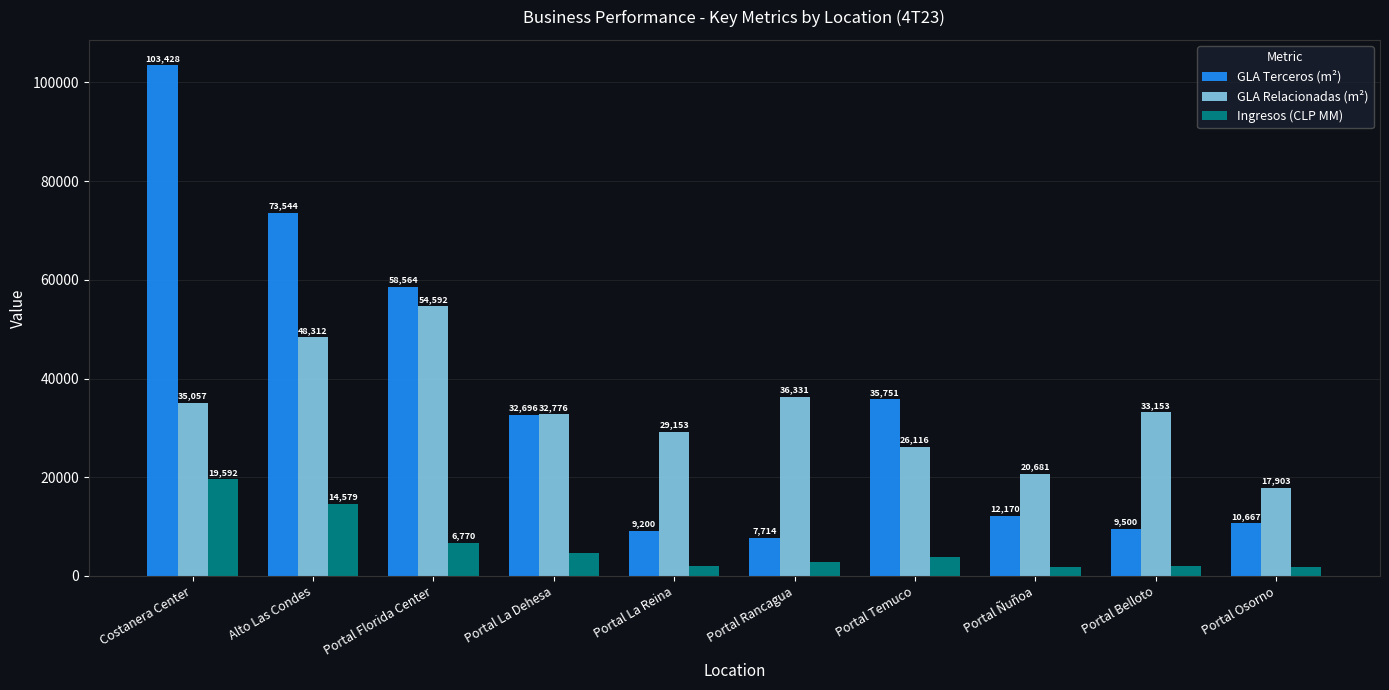

What are all the series names shown in the legend?

GLA Terceros (m²), GLA Relacionadas (m²), Ingresos (CLP MM)